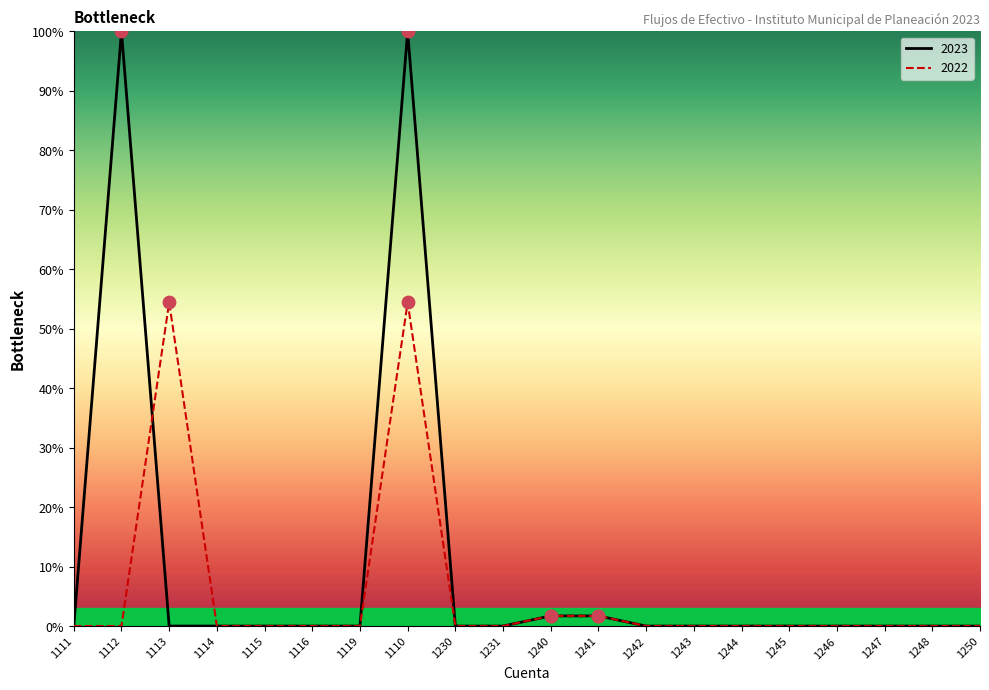

Which series reaches the maximum Y coordinate?

2023